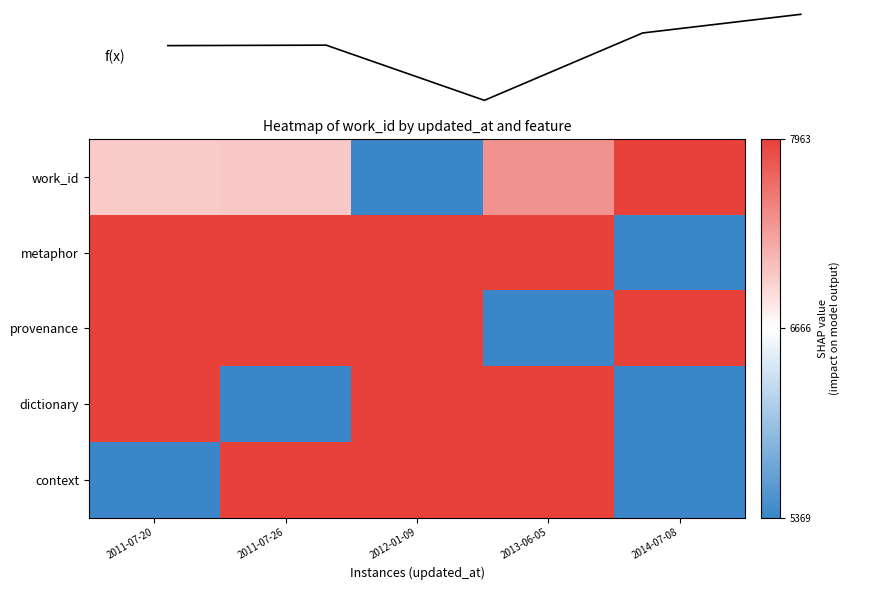

Which series has the largest range (max minus min)?

f(x)